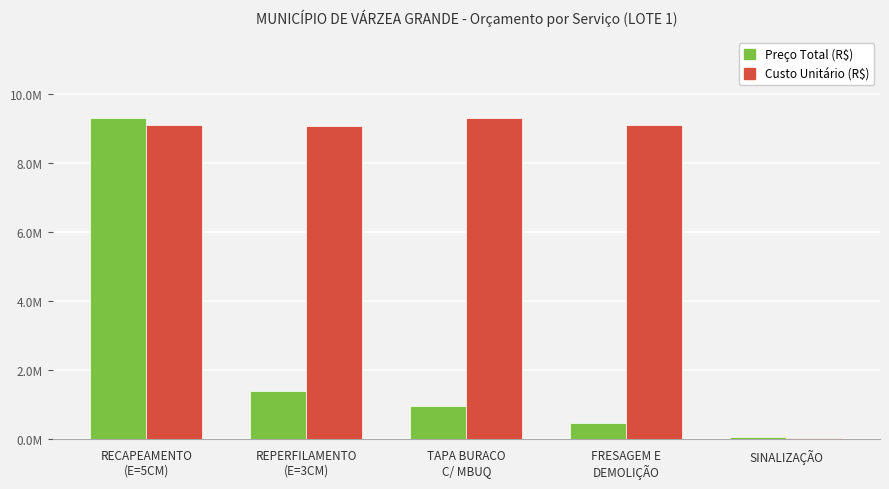

What is the label of the 2nd bar from the right?

FRESAGEM E
DEMOLIÇÃO